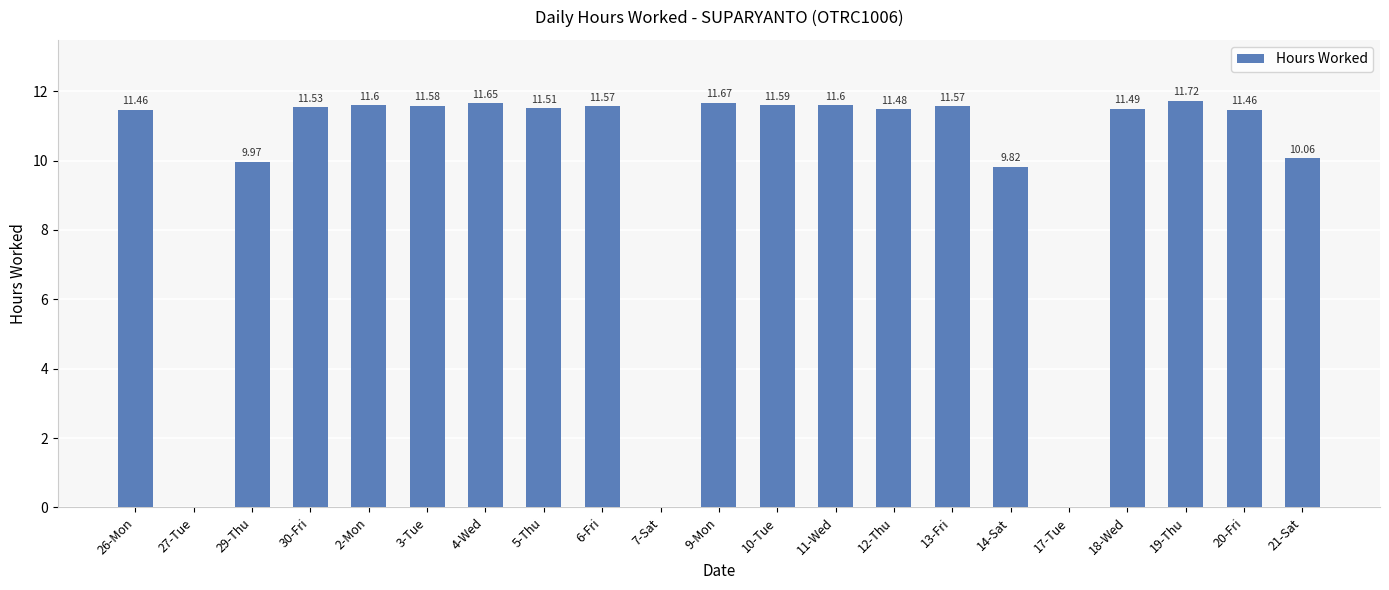

What is the average value?

9.7